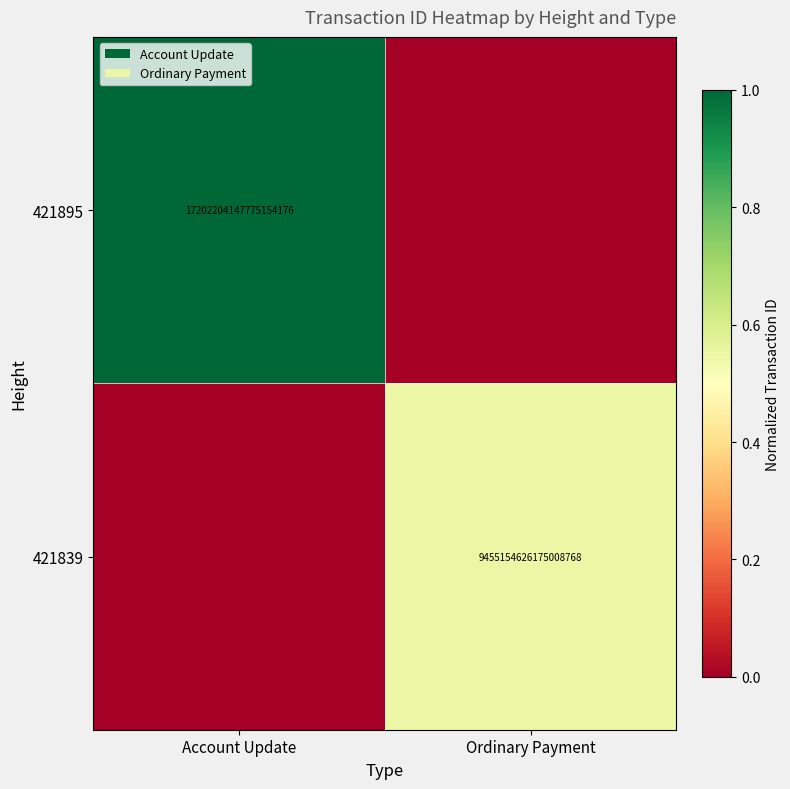

The value of 421895 at Account Update is 17202204147775154176. True or false?

True